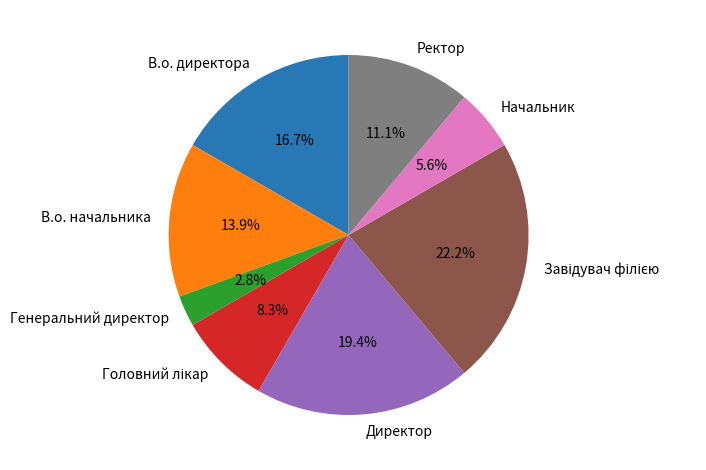

Which slice is the smallest?

Генеральний директор